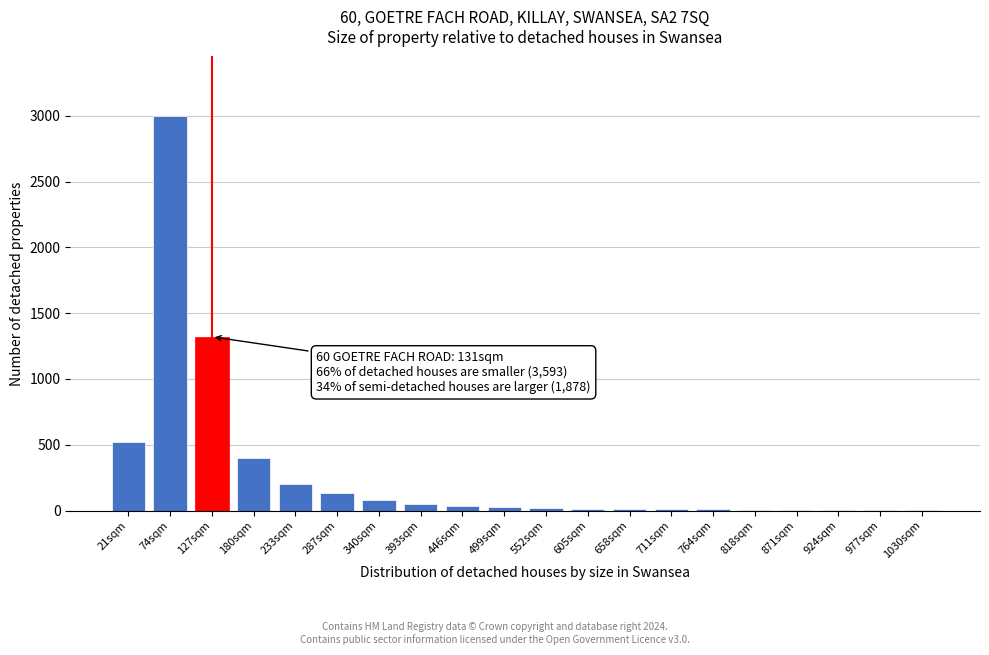

The value at 21sqm is 520. True or false?

True